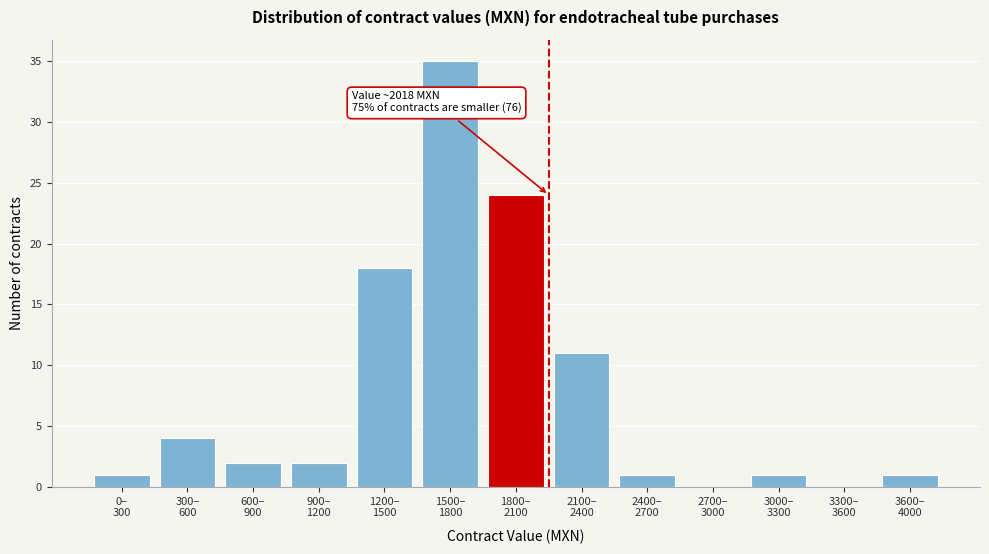

What is the sum of all values?

100